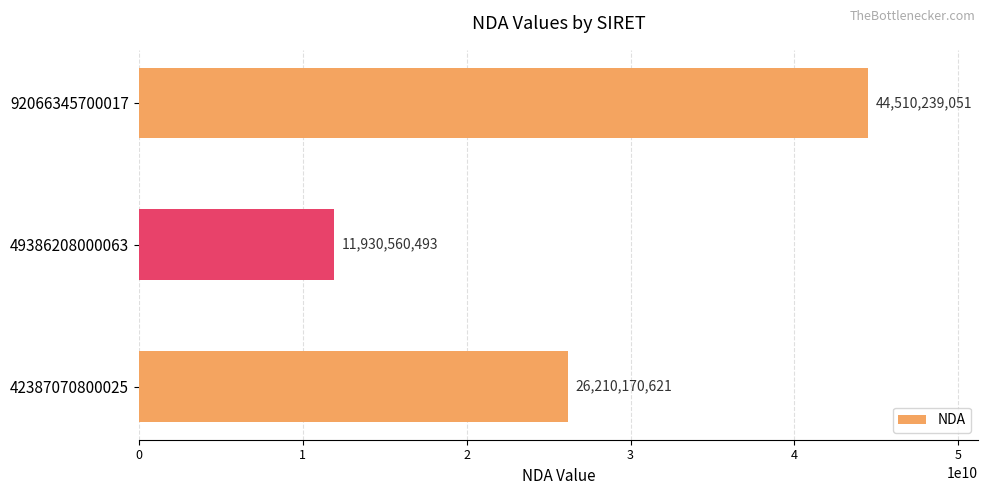

How many data points are less than 26210170621?

1